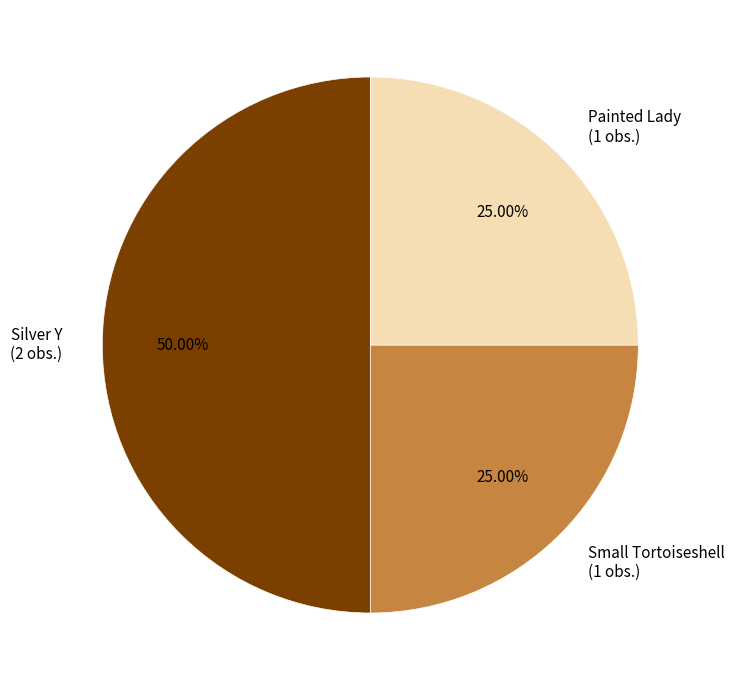

What is the total percentage of Silver Y and Painted Lady?

75.0%